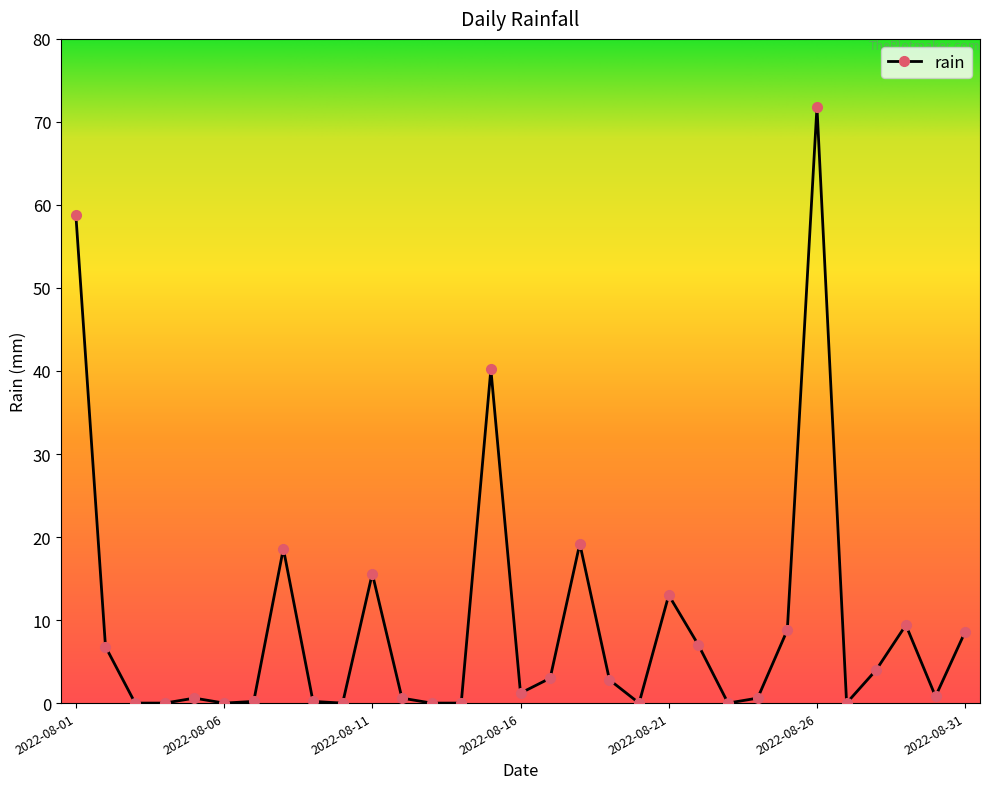

What is the maximum value shown in the chart?

71.8